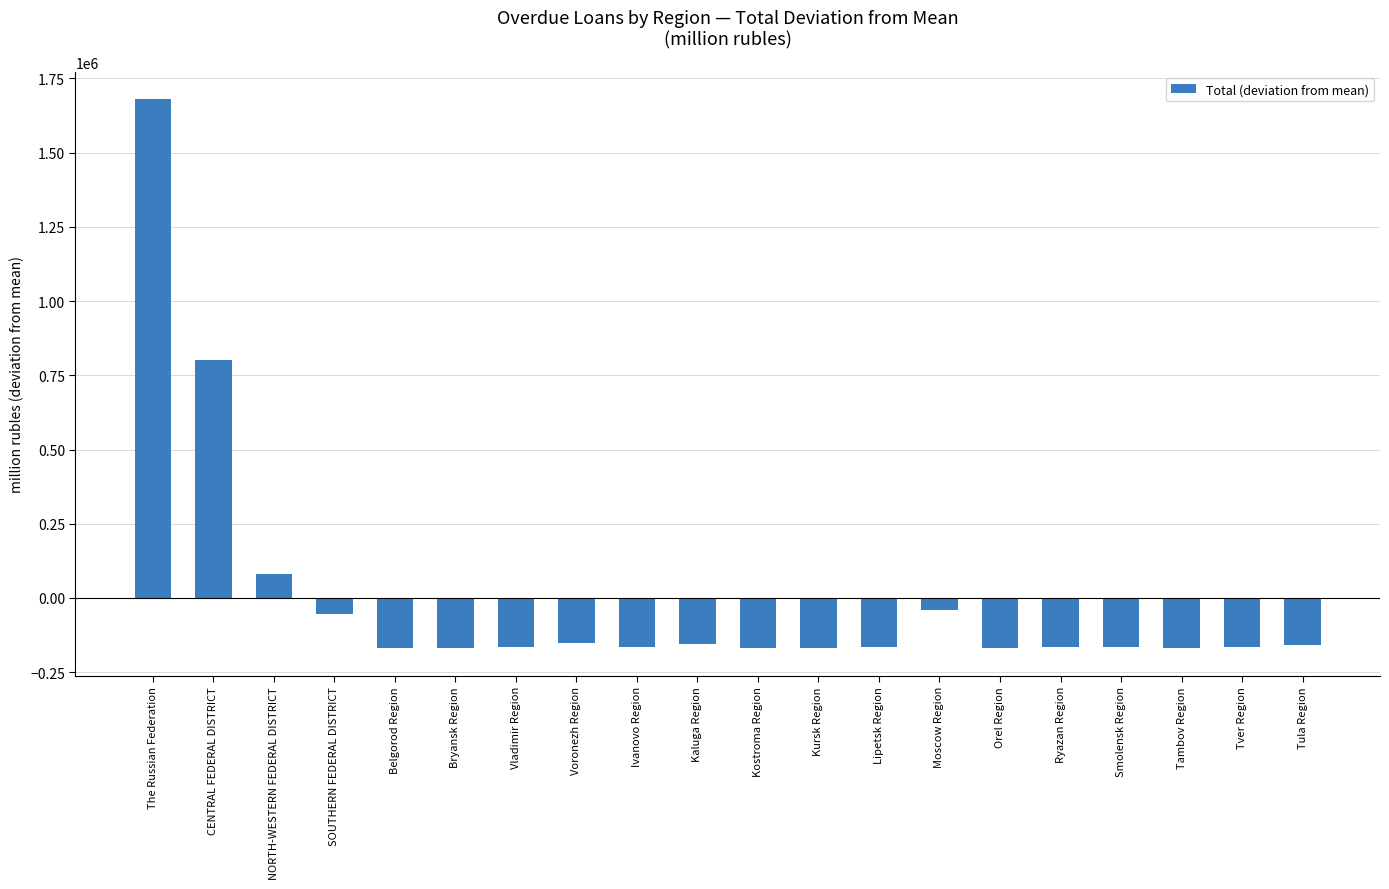

What is the sum of the values at Tula Region and Ivanovo Region?

-324803.1